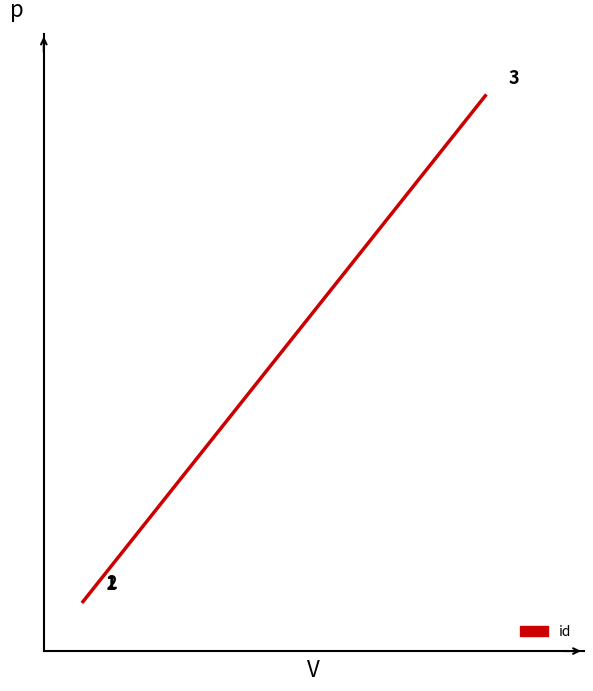

At how many categories does at least one series exceed 20344?

1